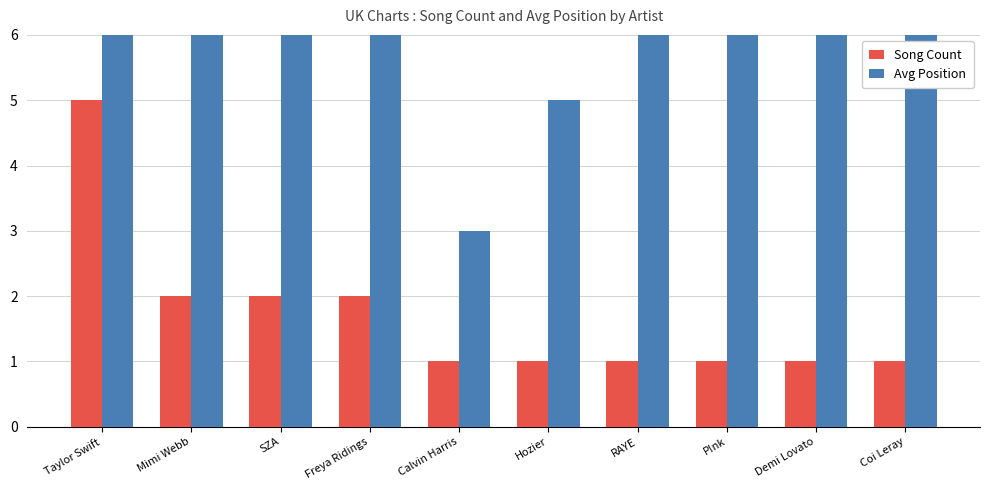

What is the maximum value shown in the chart?

34.0